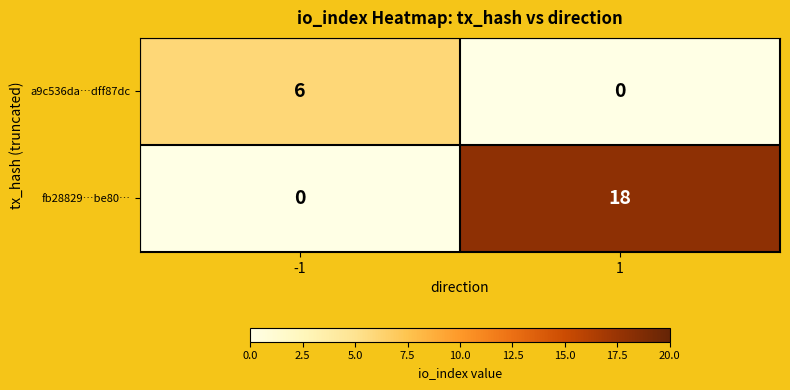

At which category is the sum across all series the highest?

1